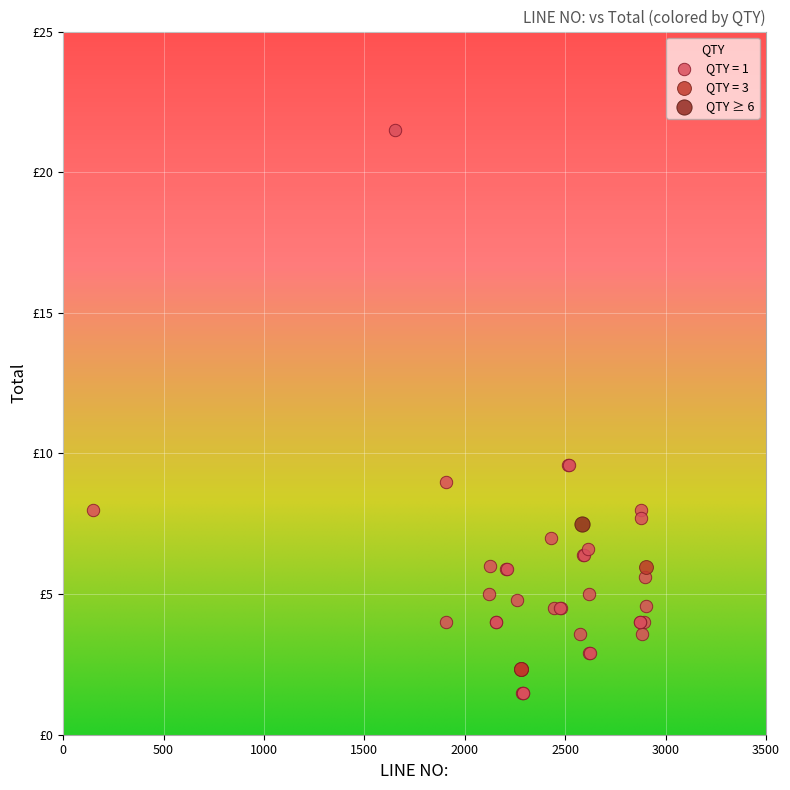

What are all the series names shown in the legend?

QTY = 1, QTY = 3, QTY ≥ 6